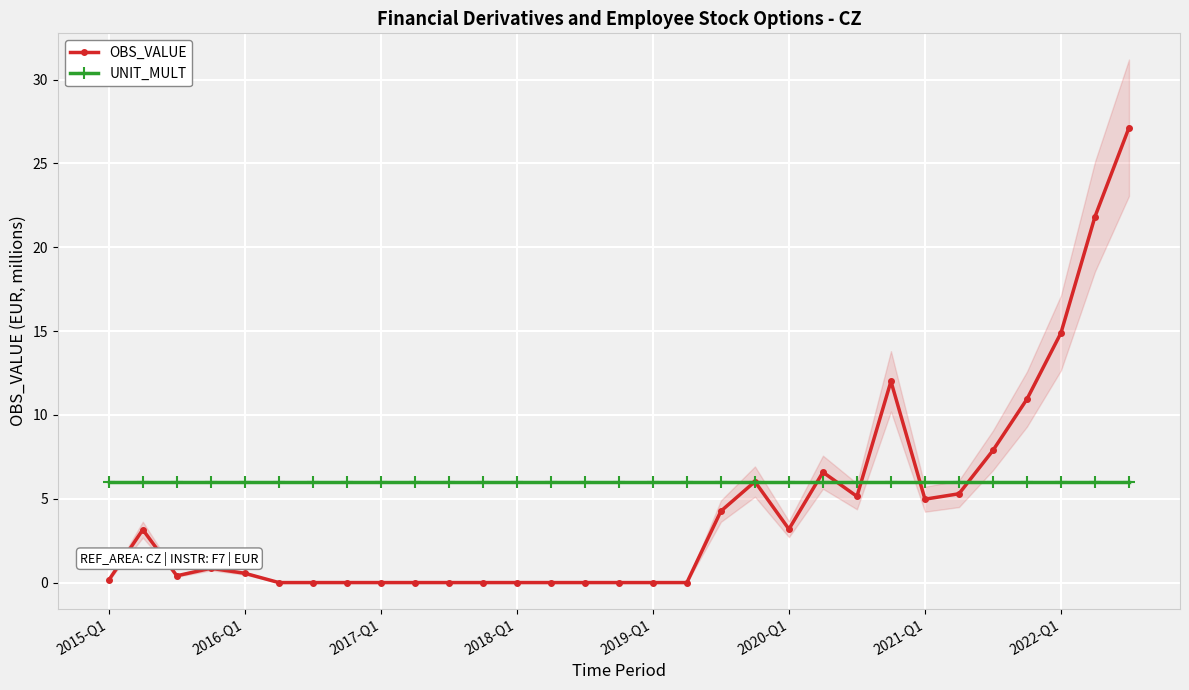

Reading left to right, list all the values displayed in this chart.

OBS_VALUE: 0.1	3.2	0.4	0.9	0.6	0.0	0.0	0.0	0.0	0.0	0.0	0.0	0.0	0.0	0.0	0.0	0.0	0.0	4.3	6.0	3.2	6.6	5.1	12.0	5.0	5.3	7.9	10.9	14.9	21.8	27.1
UNIT_MULT: 6.0	6.0	6.0	6.0	6.0	6.0	6.0	6.0	6.0	6.0	6.0	6.0	6.0	6.0	6.0	6.0	6.0	6.0	6.0	6.0	6.0	6.0	6.0	6.0	6.0	6.0	6.0	6.0	6.0	6.0	6.0